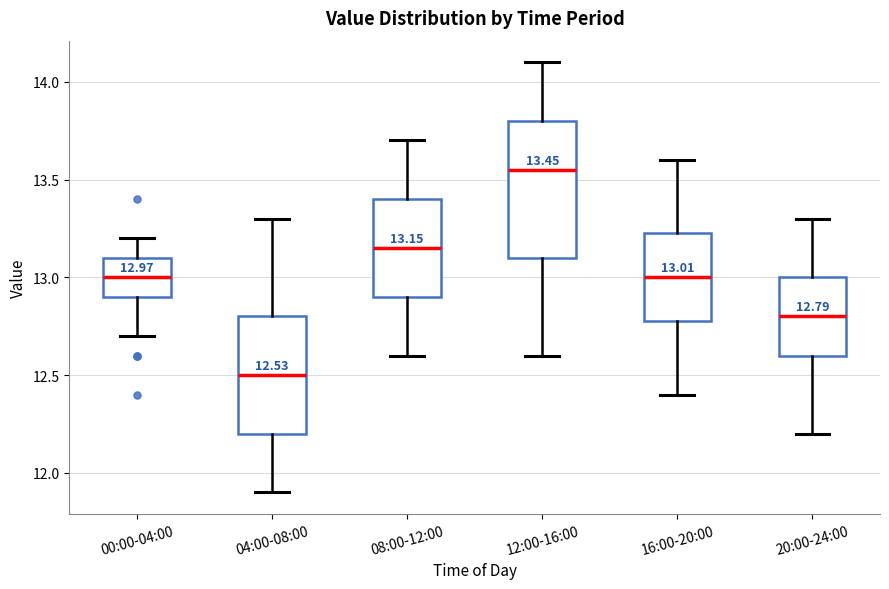

Which box's median line is the highest?

12:00-16:00